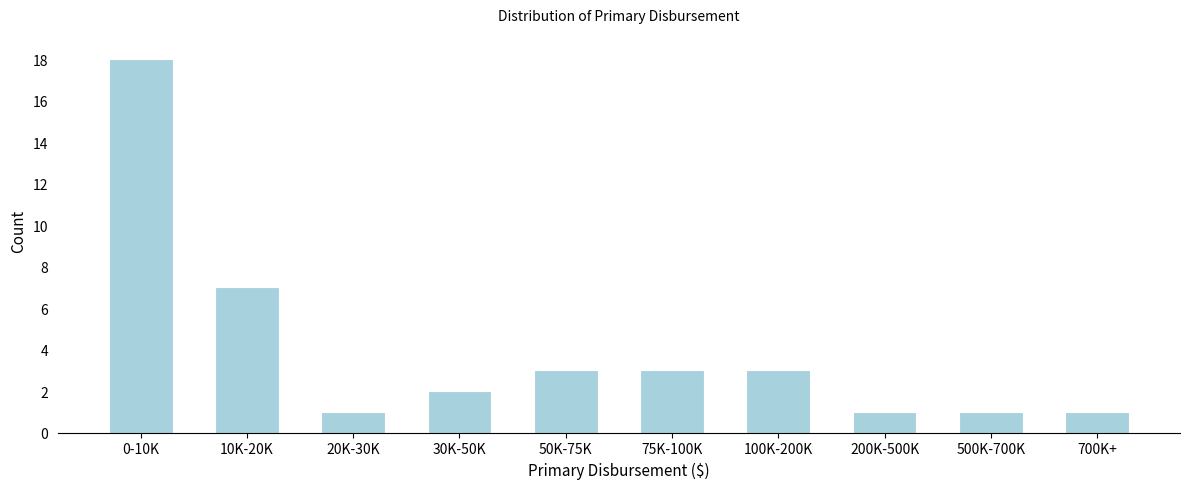

Reading left to right, extract all data points from this chart.

18	7	1	2	3	3	3	1	1	1